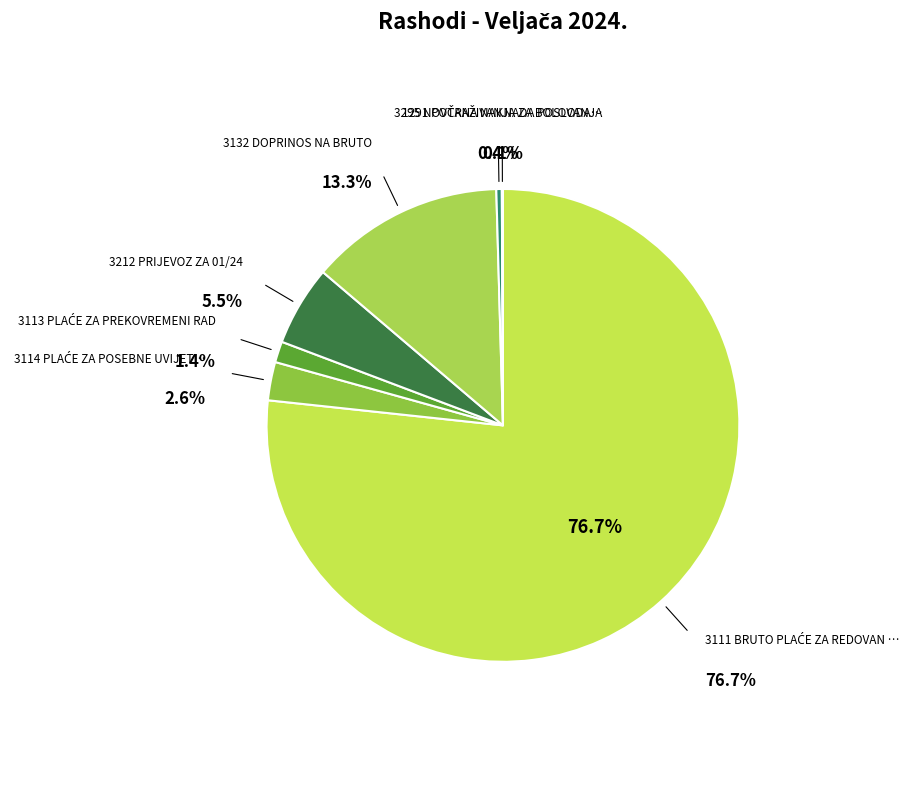

The 3111 BRUTO PLAĆE ZA REDOVAN RAD slice represents 77% of the pie. True or false?

True